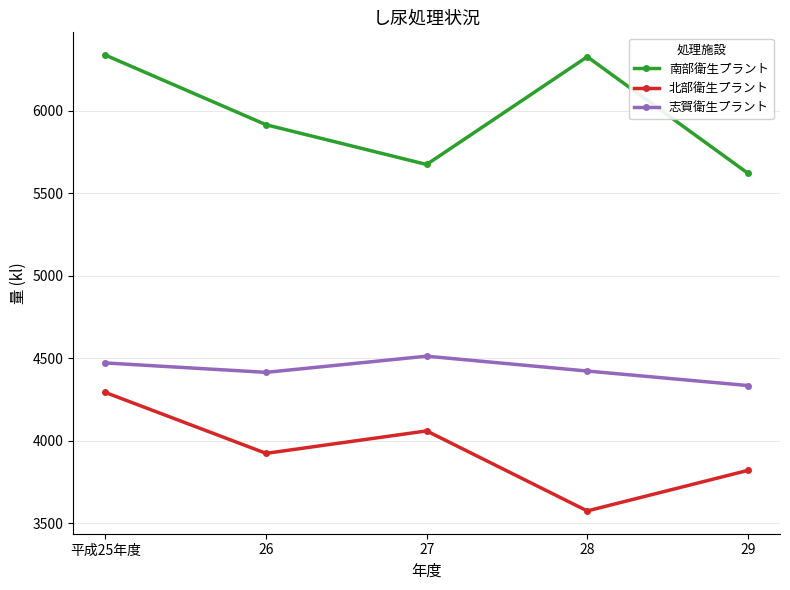

Rank the series by their maximum value, from lowest to highest.

北部衛生プラント, 志賀衛生プラント, 南部衛生プラント